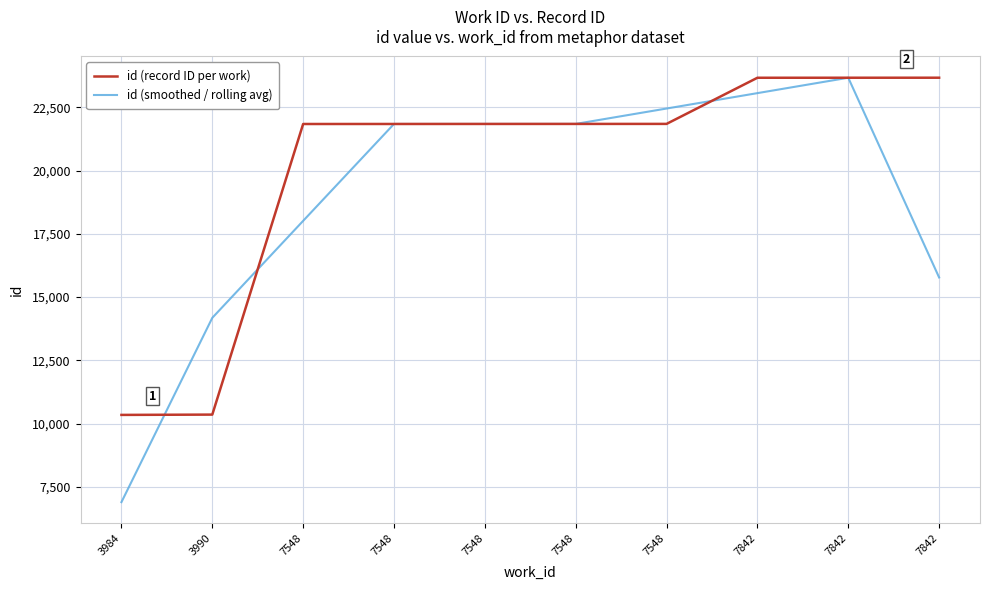

At which label is id (smoothed / rolling avg) closest to 15284?

7842